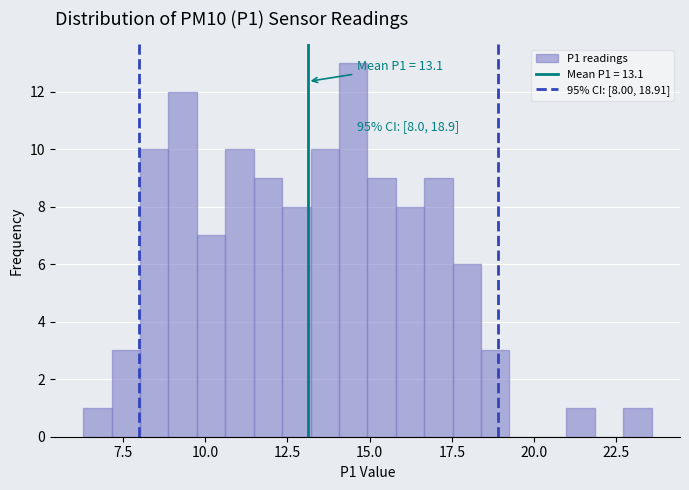

Read against the x-axis, roughly where is the centre of the tallest bar?

14.5